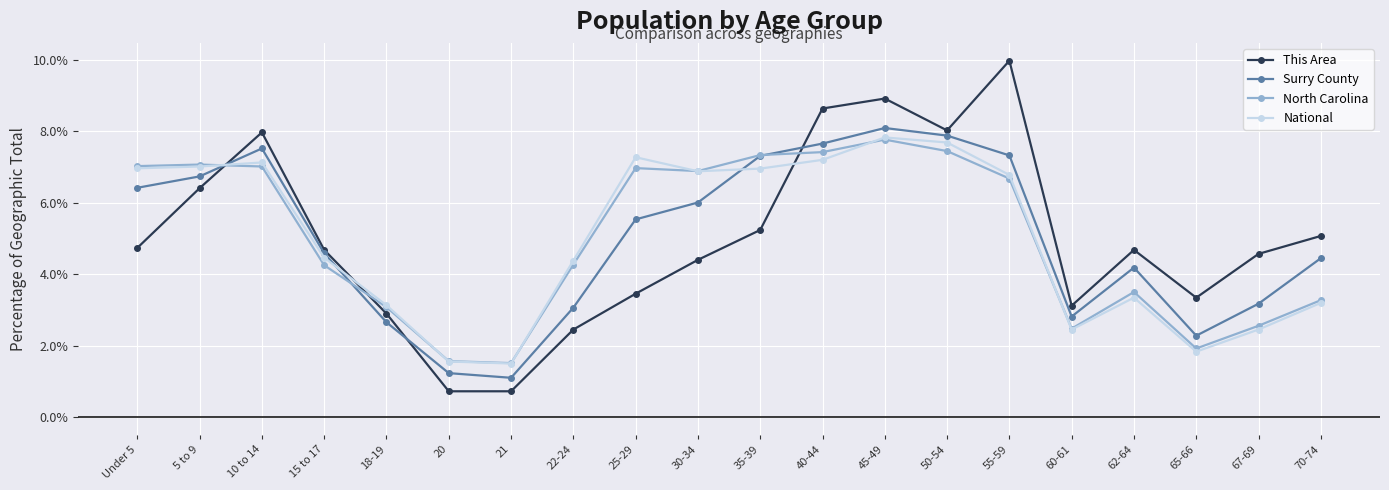

What is the label of the 8th point from the left?

22-24